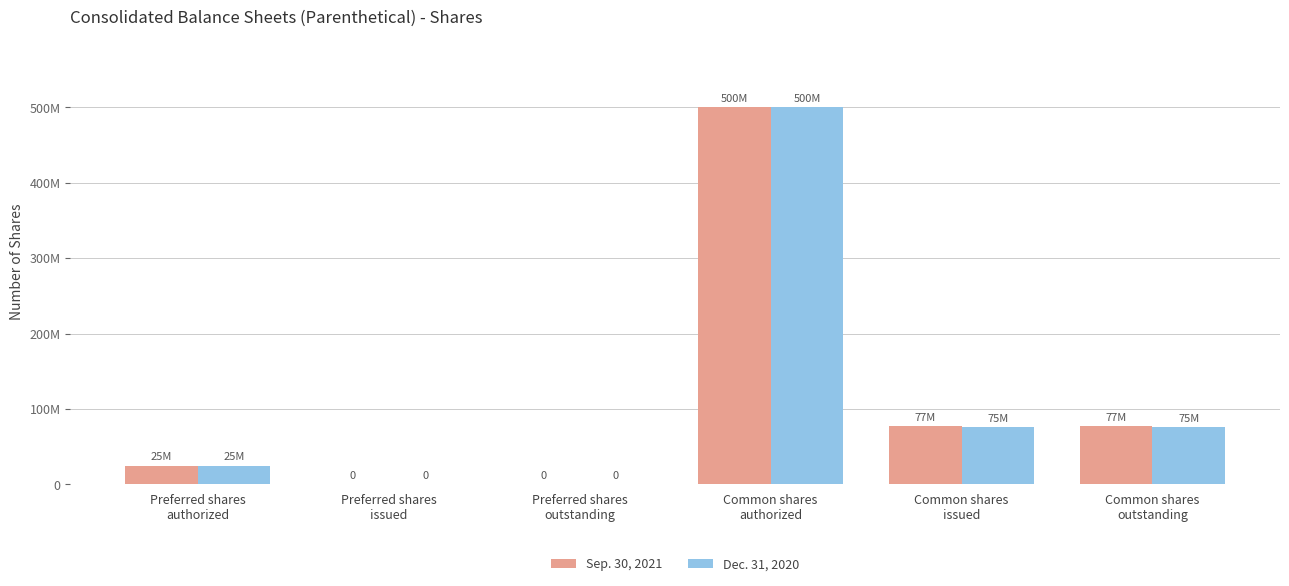

Which label corresponds to the largest value in the chart?

Common shares
authorized